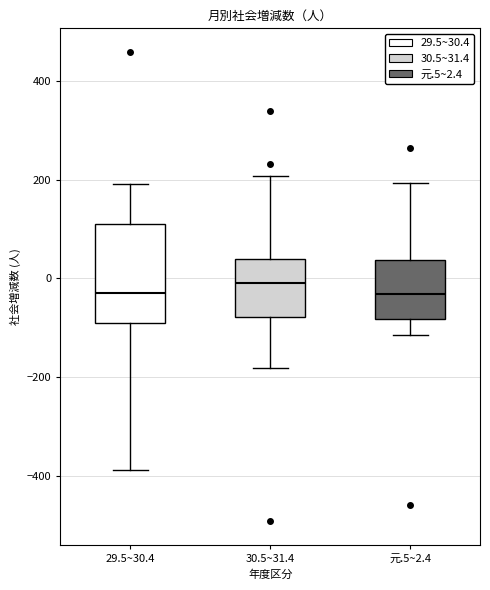

Reading left to right, transcribe this box plot: for each box, give where its median line is, the range the box spans, and where its two whiskers end, as read against the y-axis. The values are not printed on the chart, so give them approximately, as read against the axis.

29.5~30.4: median -20, box -80 to 100, whiskers -380 to 200
30.5~31.4: median 0, box -80 to 40, whiskers -180 to 200
元.5~2.4: median -40, box -80 to 40, whiskers -120 to 200